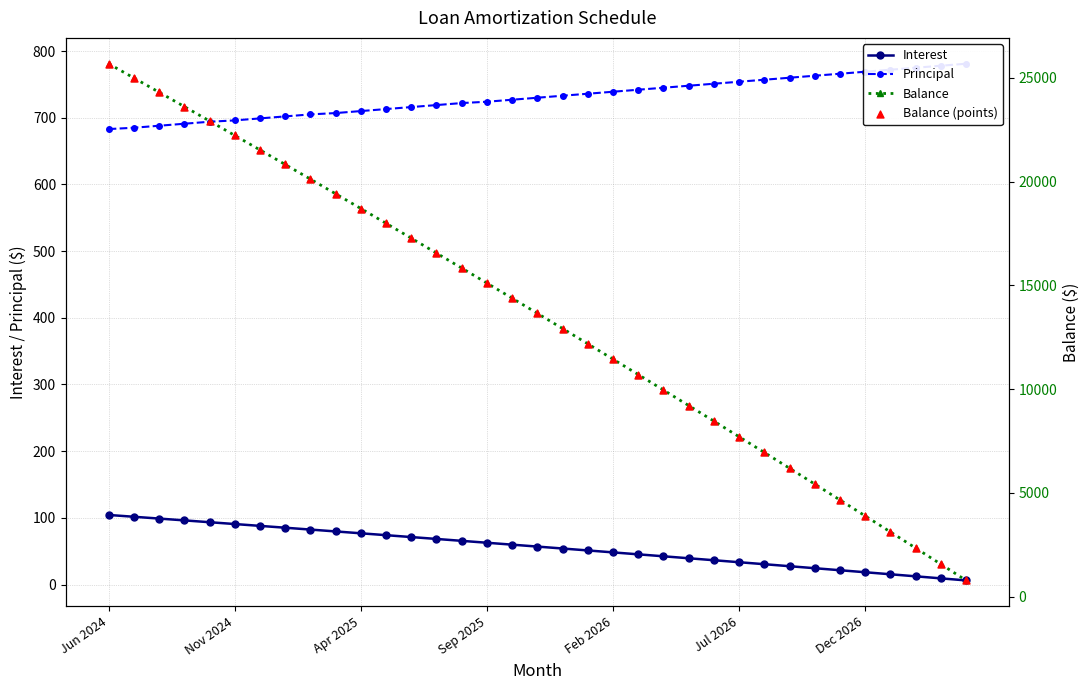

Which series reaches the minimum Y coordinate?

Interest